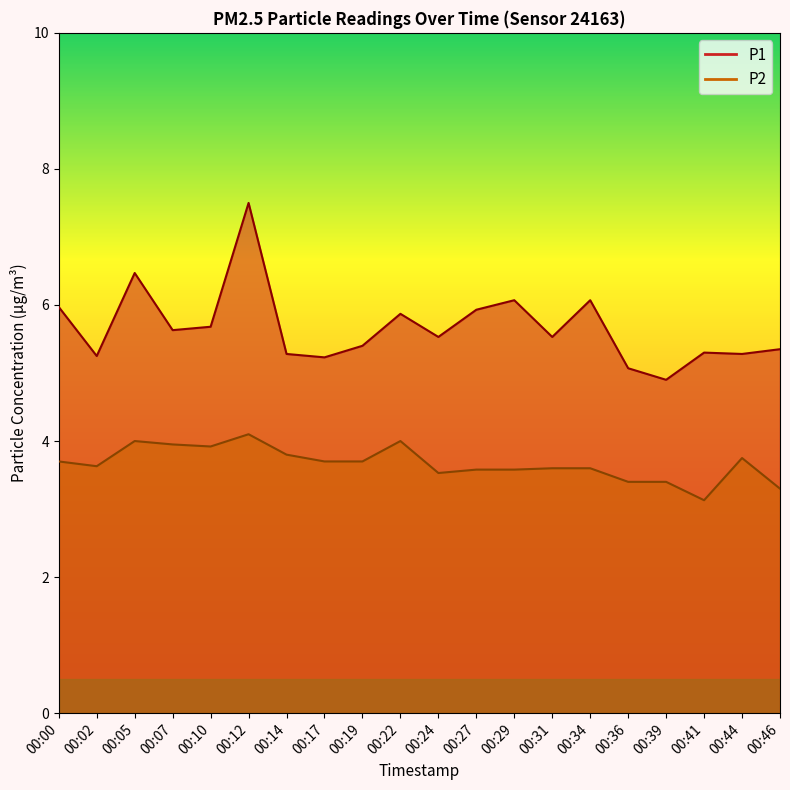

List the labels in order of P2 value, smallest first.

00:41, 00:46, 00:36, 00:39, 00:24, 00:27, 00:29, 00:31, 00:34, 00:02, 00:00, 00:17, 00:19, 00:44, 00:14, 00:10, 00:07, 00:05, 00:22, 00:12